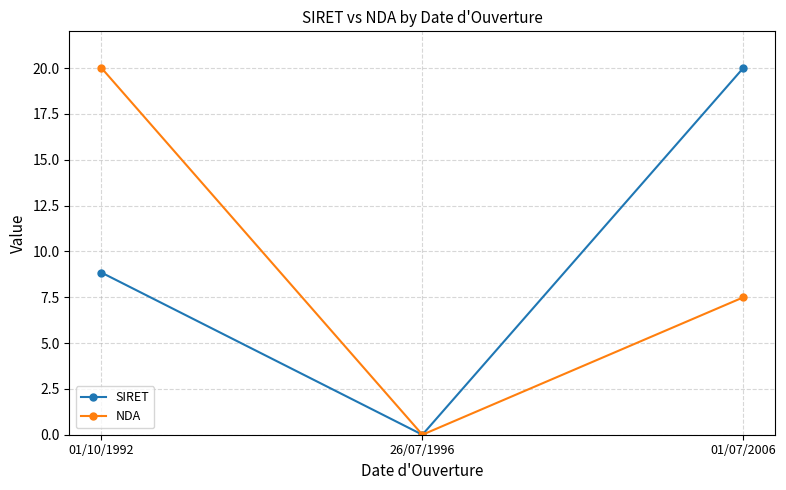

At which label does SIRET reach its peak?

01/07/2006